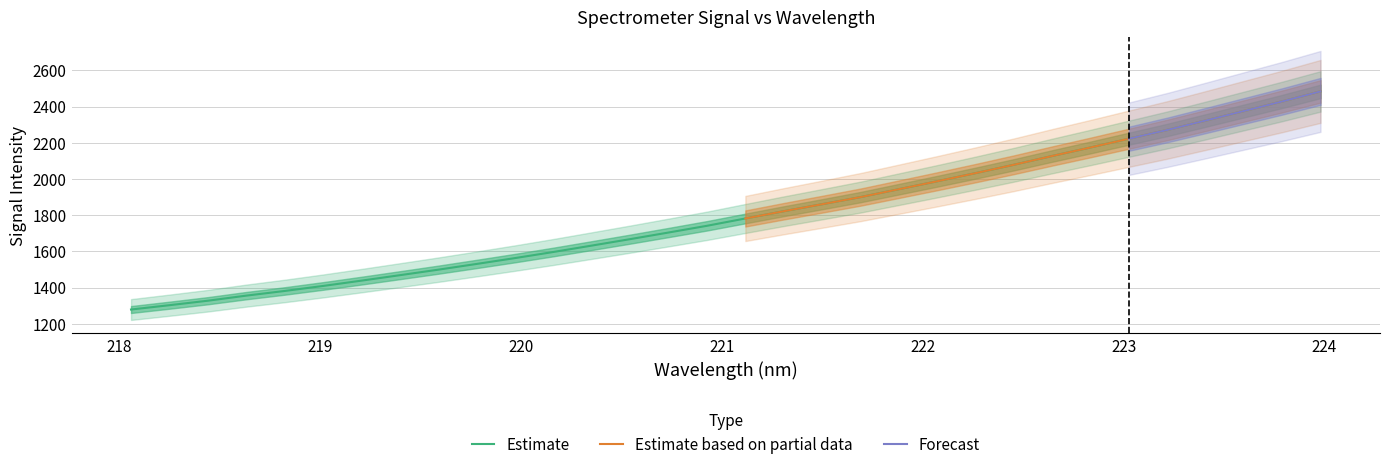

What is the lowest value of the Estimate series?

1278.7